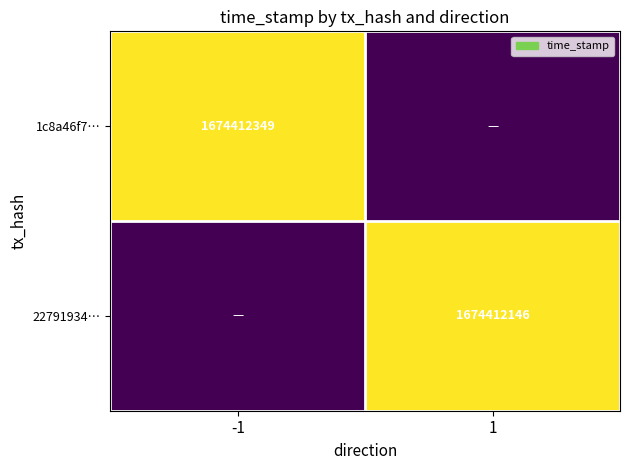

Is the value of 22791934… at 1 greater than the value of 1c8a46f7… at -1?

No